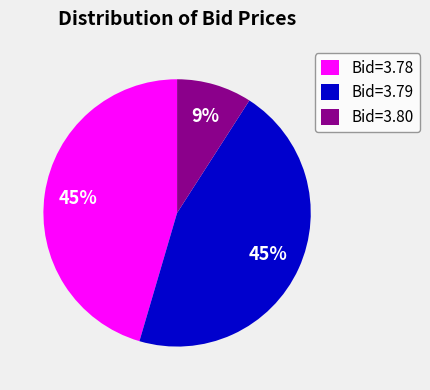

Do Bid=3.80 and Bid=3.78 together represent more than half of the pie?

Yes